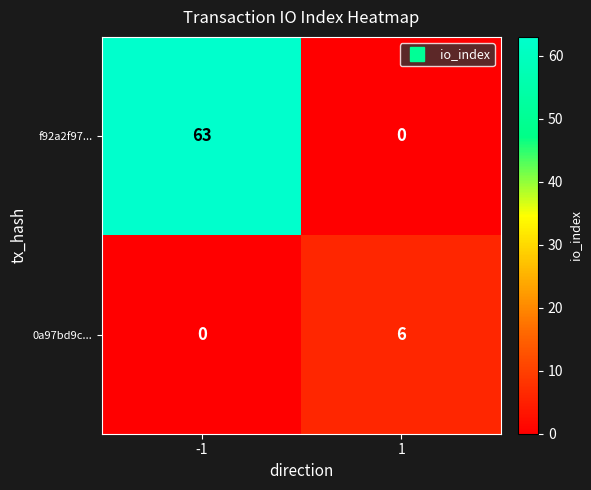

What is the sum of all f92a2f97... values?

63